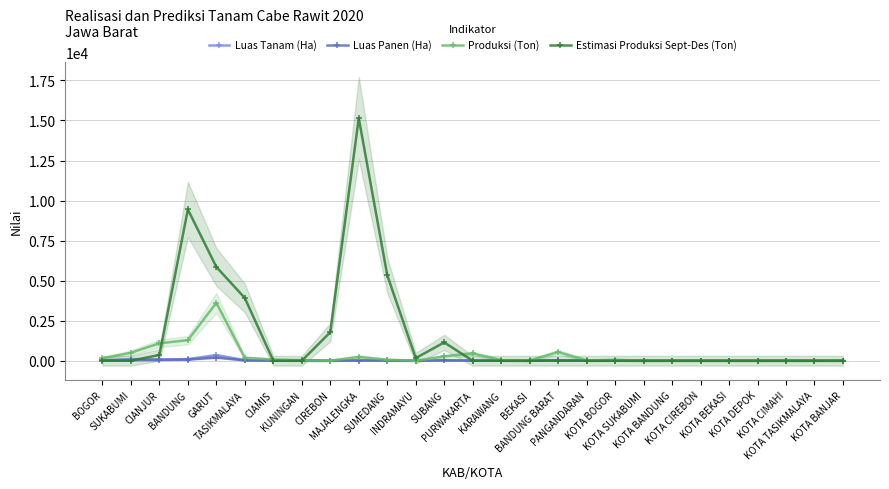

Which category has the highest value across all series?

MAJALENGKA